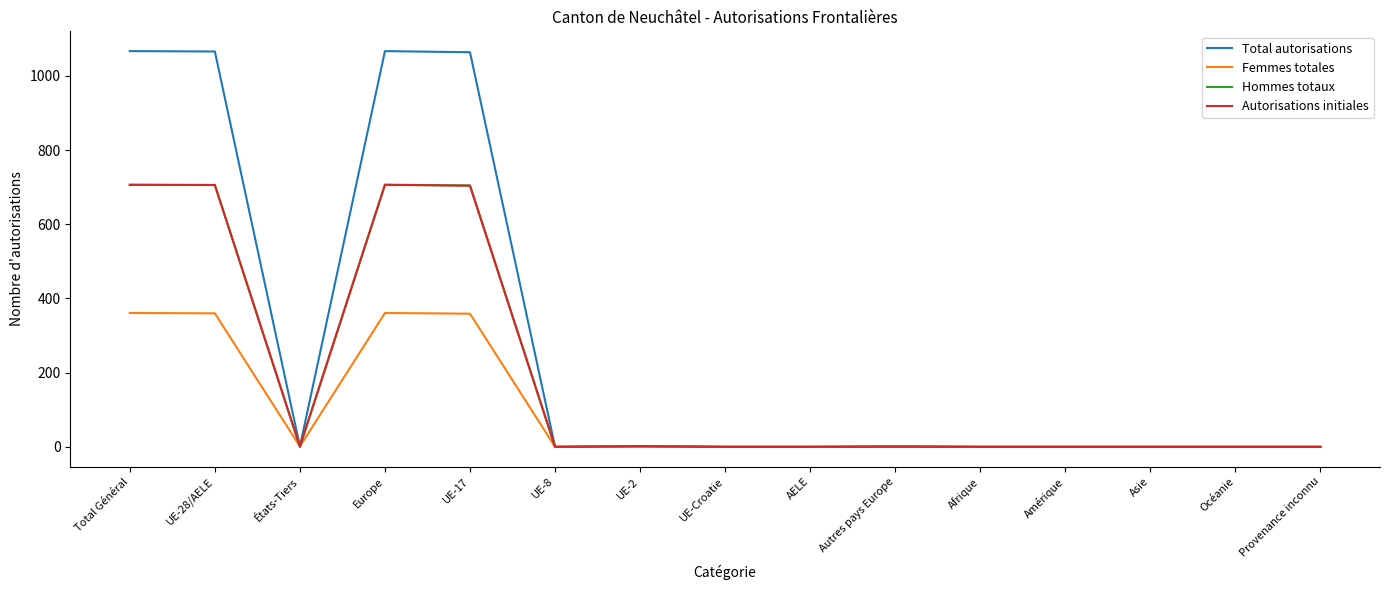

What position from the right is Total Général?

15